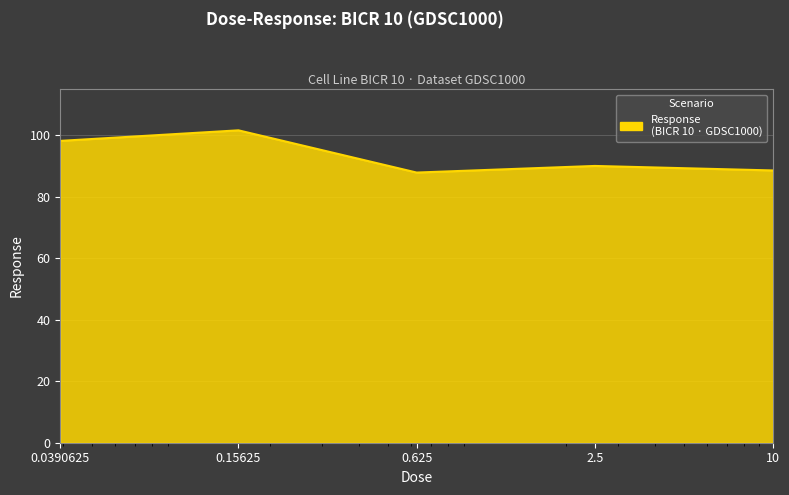

What is the difference between the maximum and minimum values?

13.7